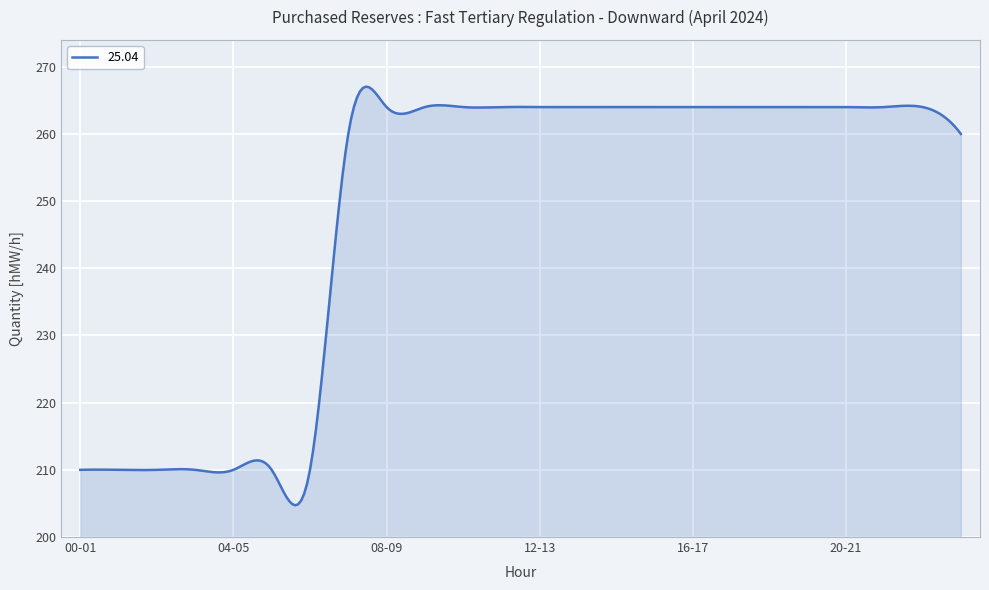

What is the difference between the maximum and minimum values?

62.3